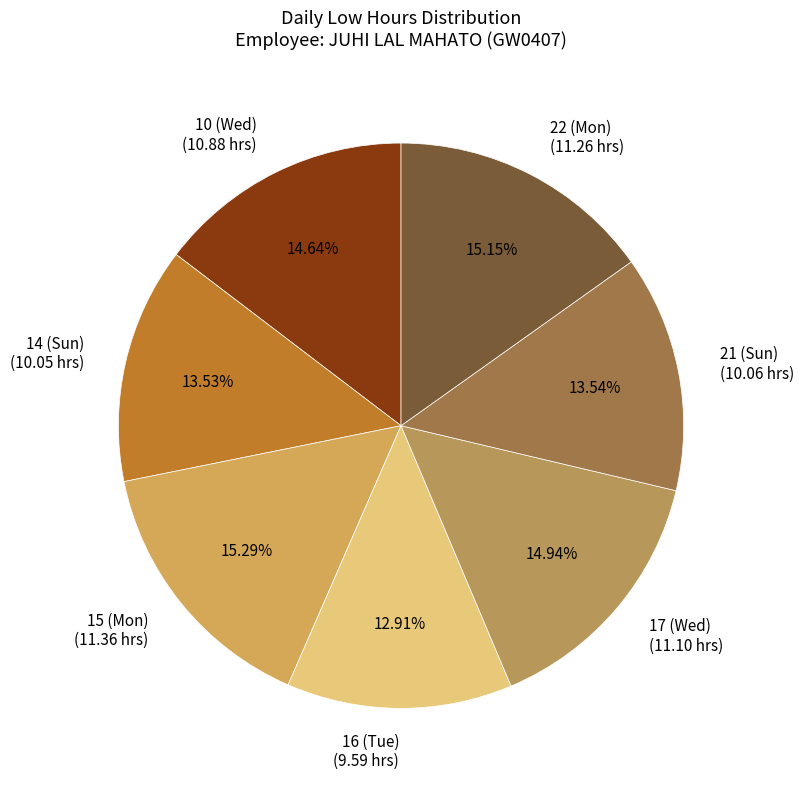

Does any single category account for the majority?

No